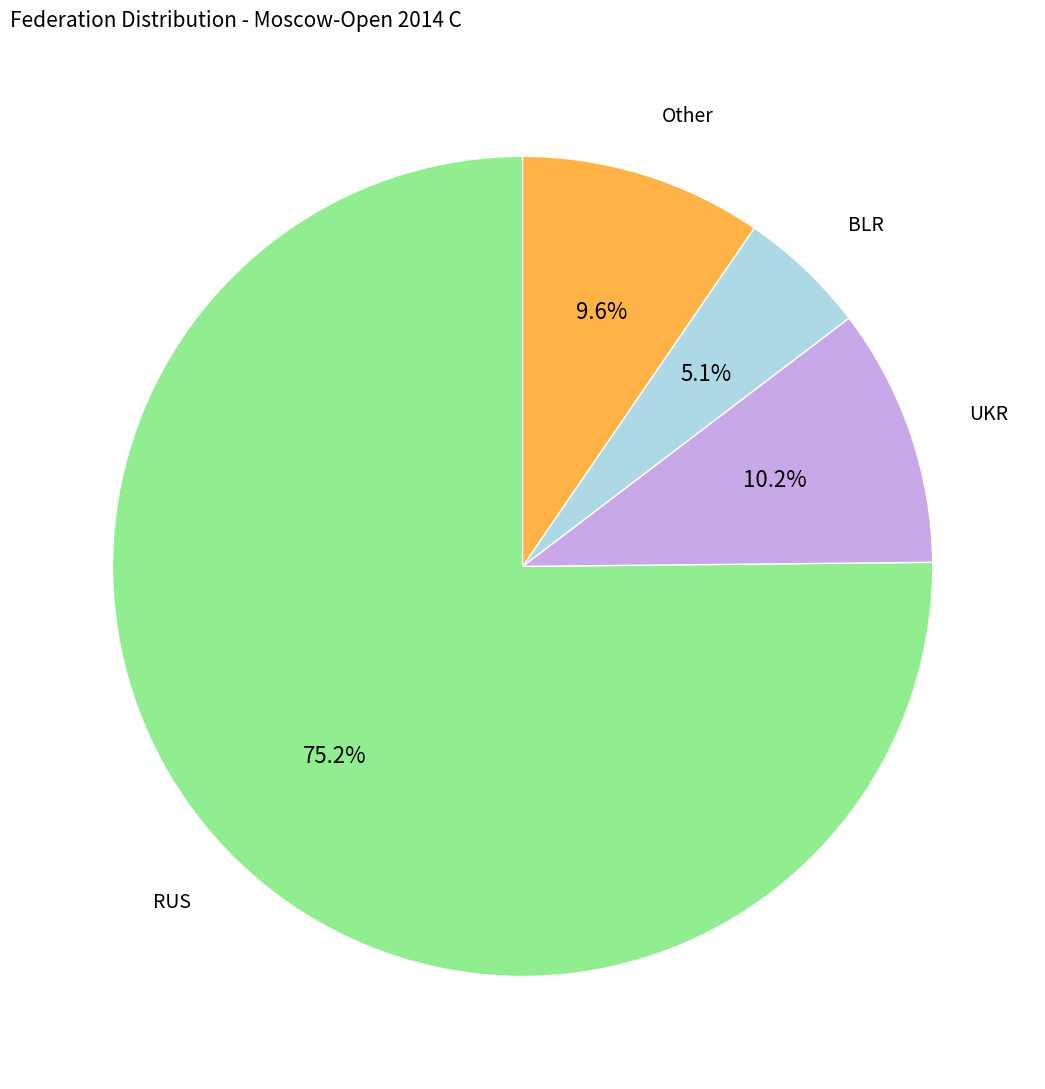

Is there a majority slice in this chart?

Yes